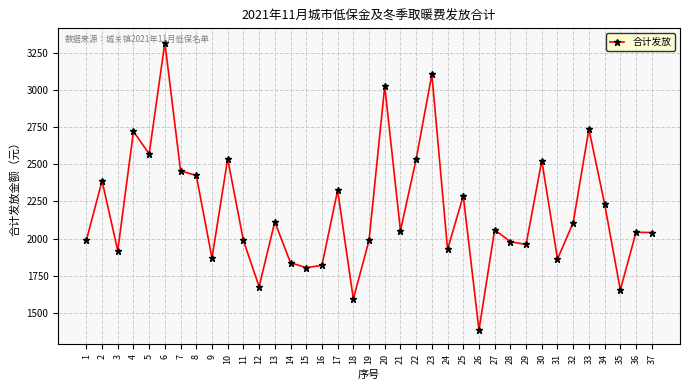

How many values are below 2054?

18